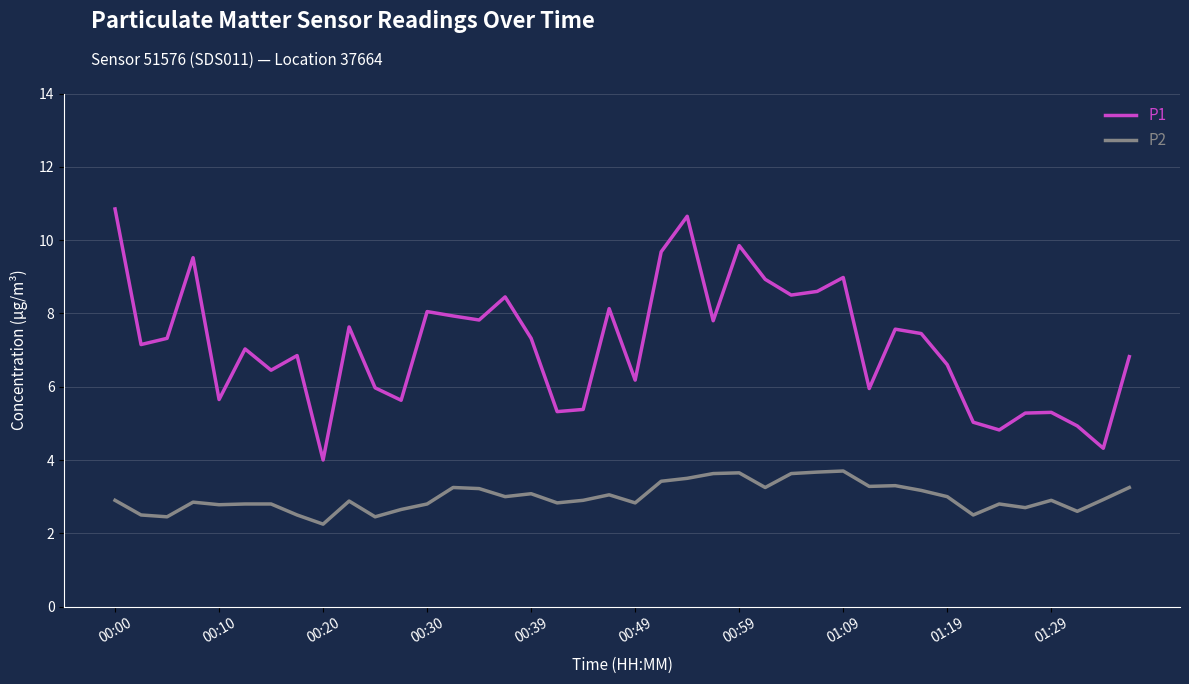

At how many categories does at least one series exceed 2?

40